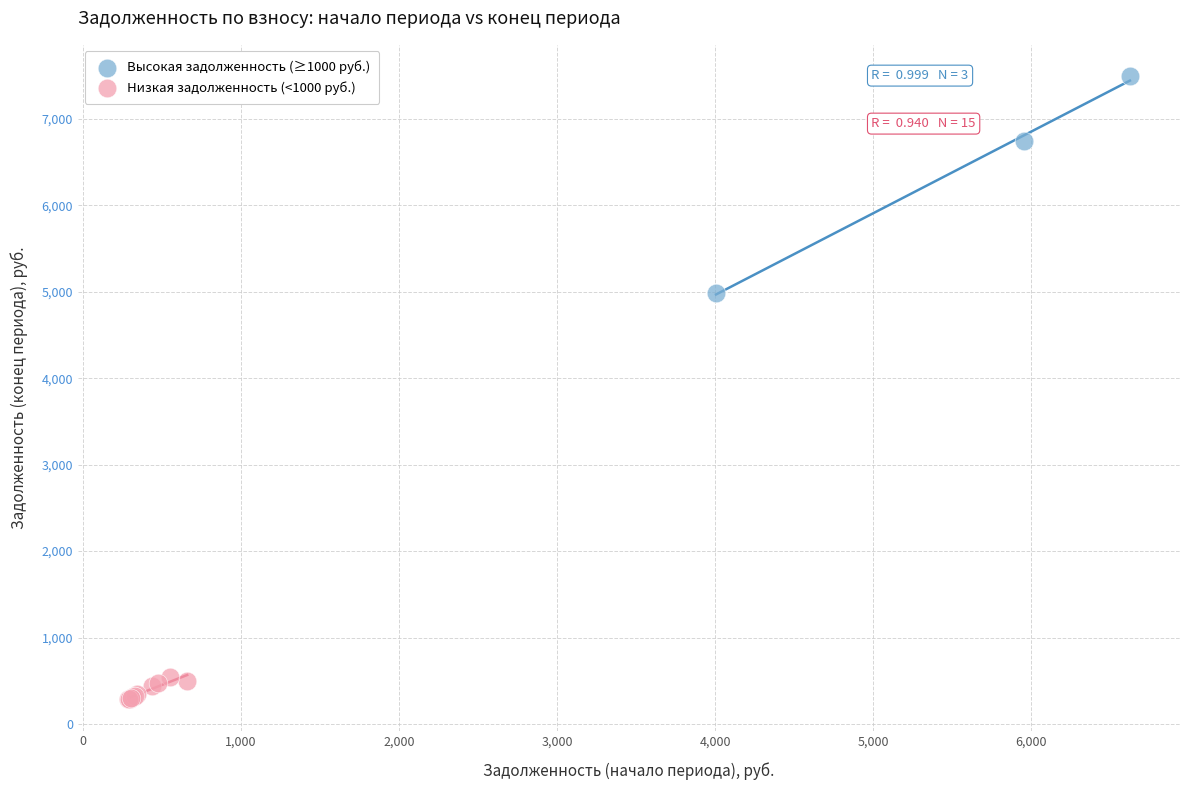

What are all the series names shown in the legend?

Высокая задолженность (≥1000 руб.), Низкая задолженность (<1000 руб.)